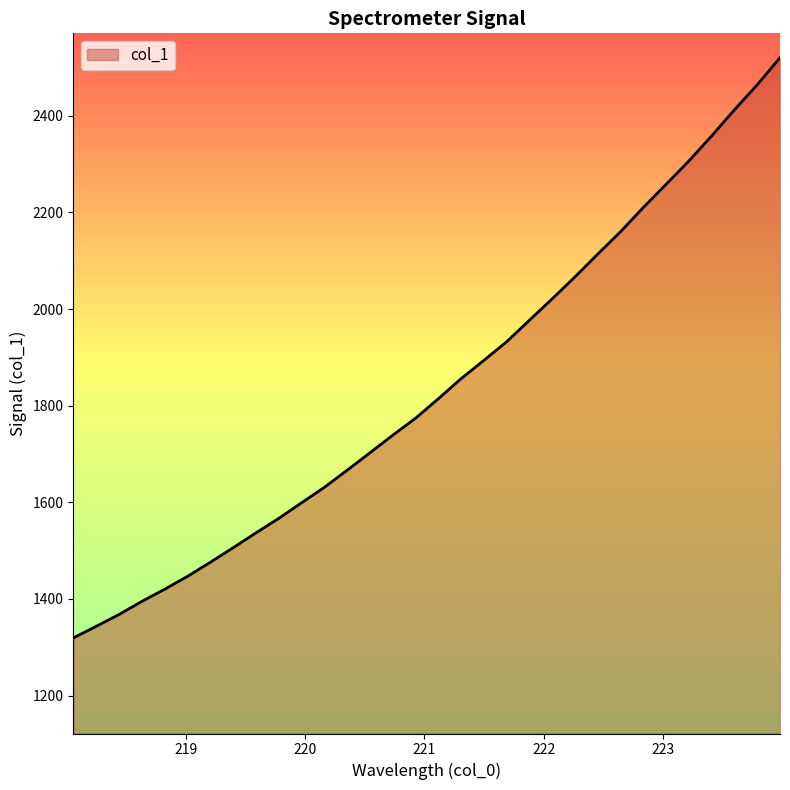

What is the difference between the maximum and minimum values?

1200.5